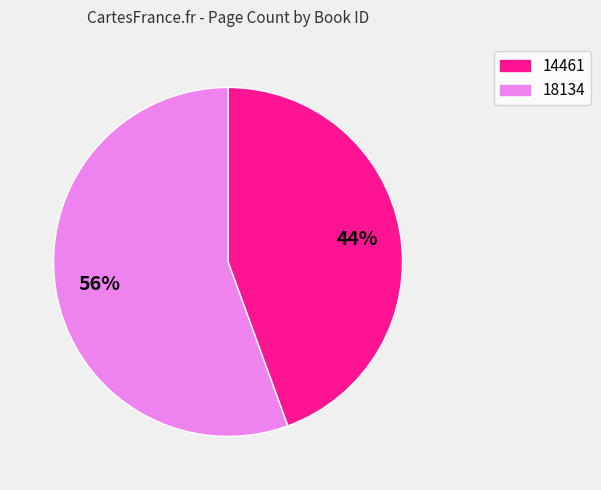

True or false: 18134 accounts for 65% of the total.

False